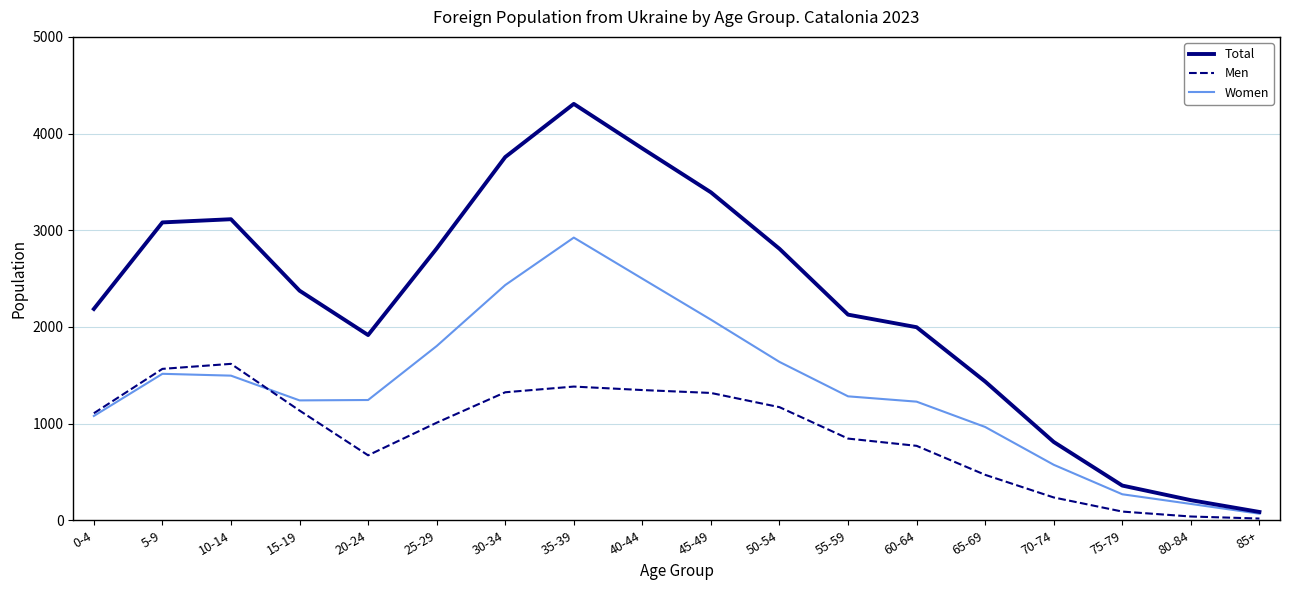

What is the highest value of the Total series?

4307